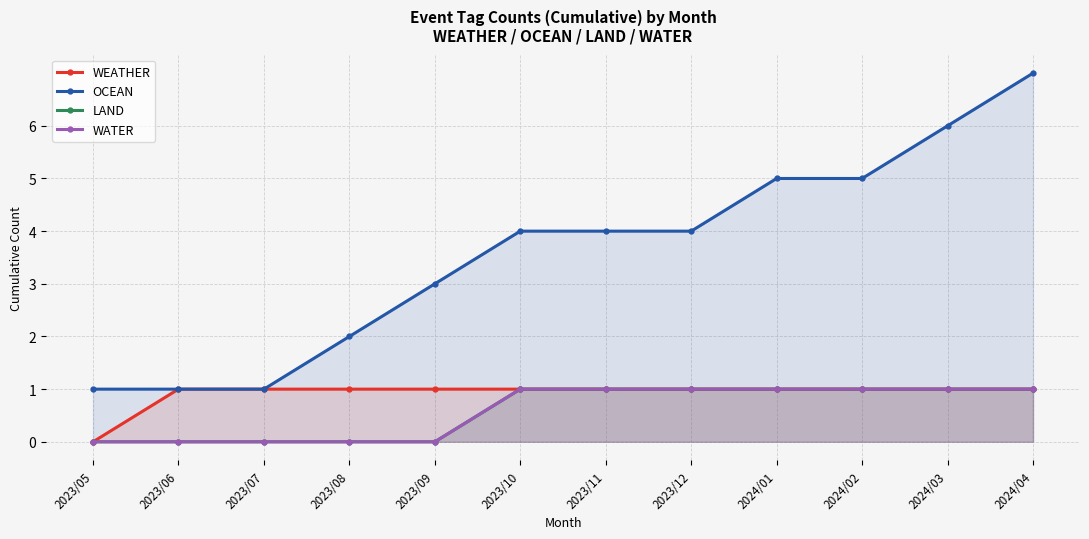

True or false: LAND and WEATHER intersect in this chart.

False